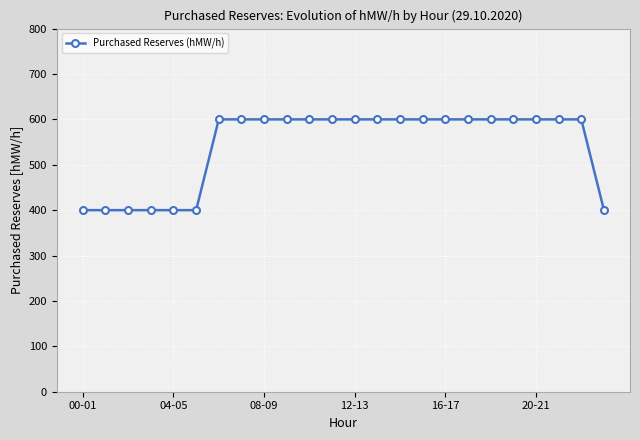

What is the sum of all values?

13000